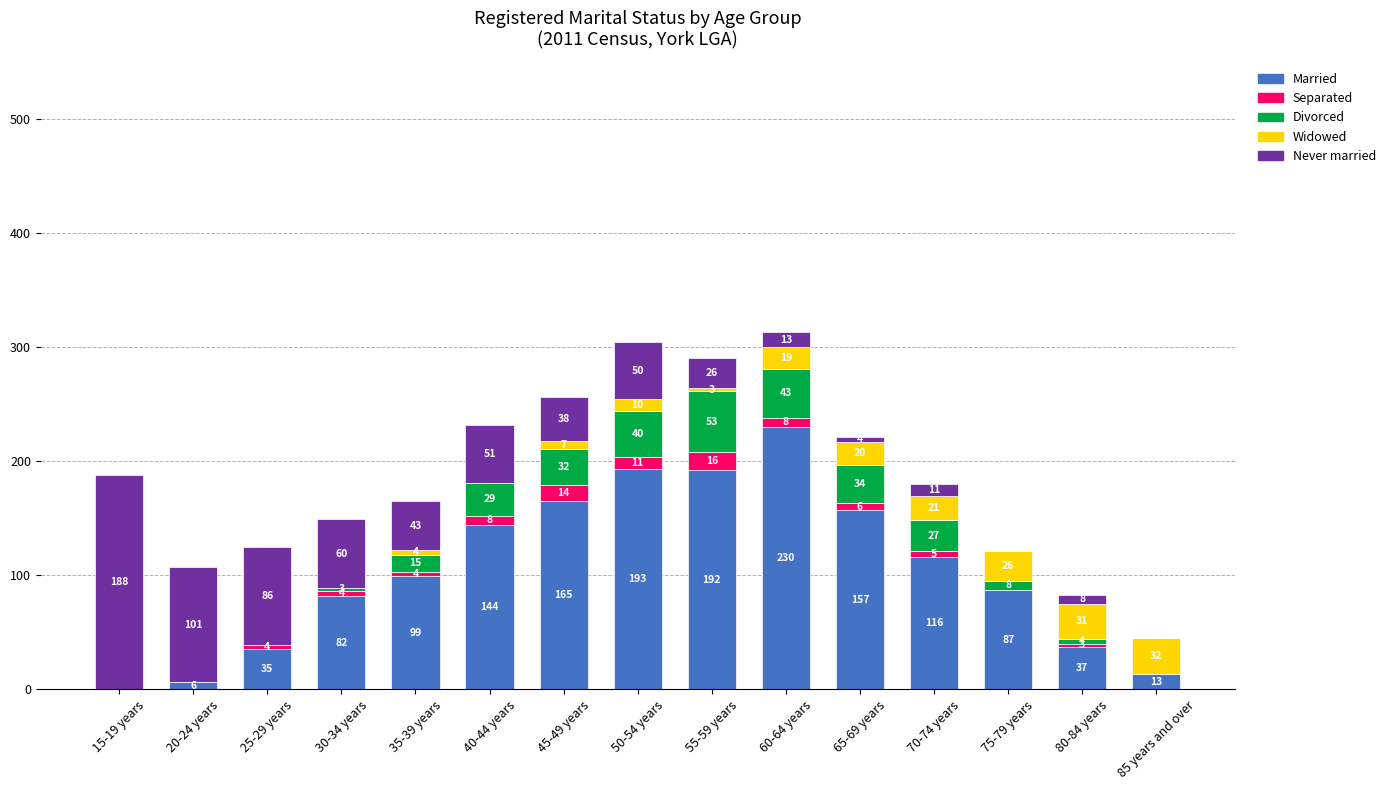

What is the total value across all series at 80-84 years?

83